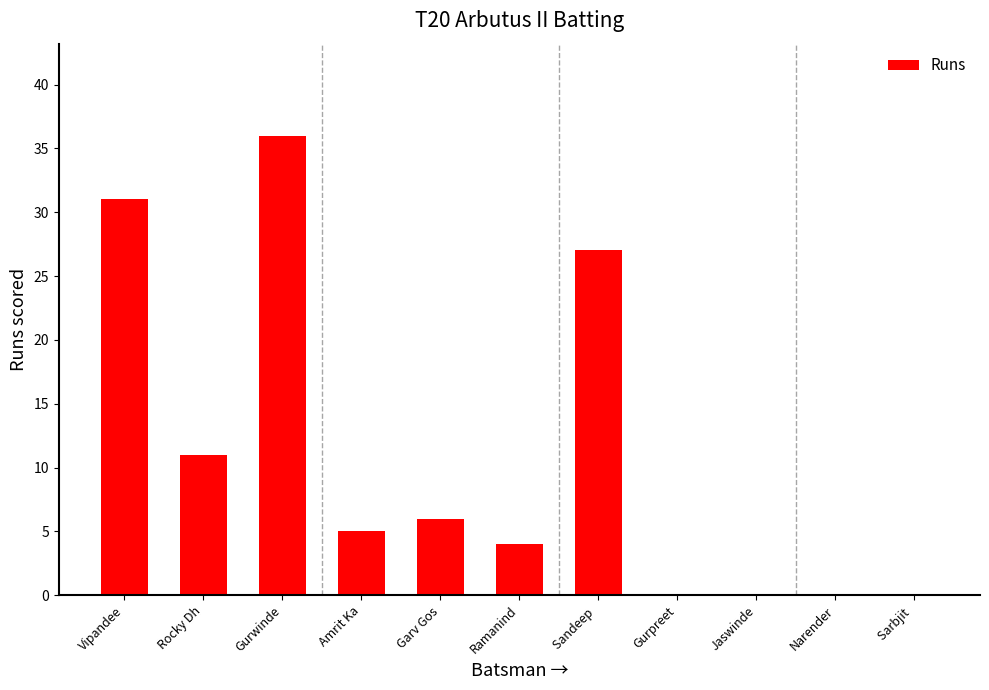

What is the sum of the values at Amrit Ka and Narender?

5